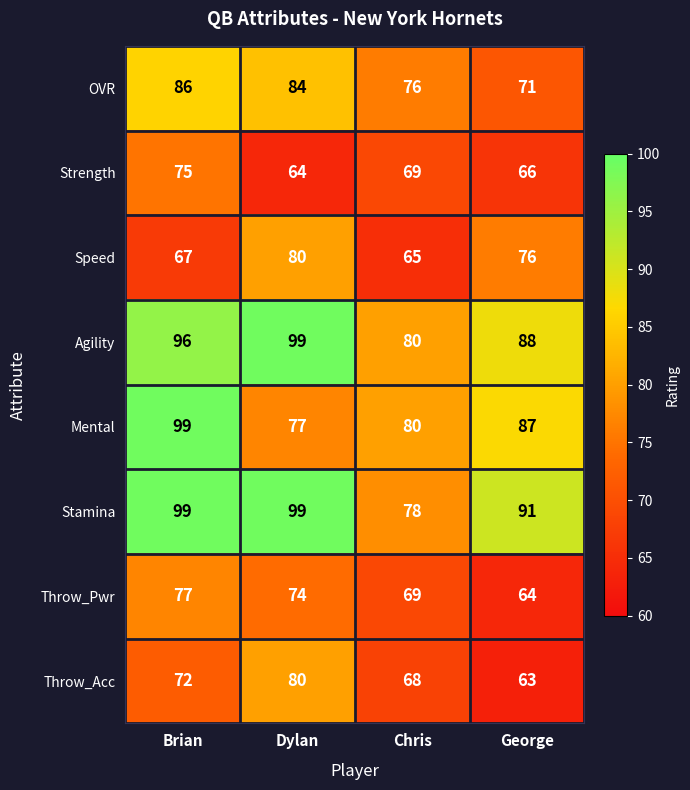

Which category has the lowest value in the Speed series?

Chris